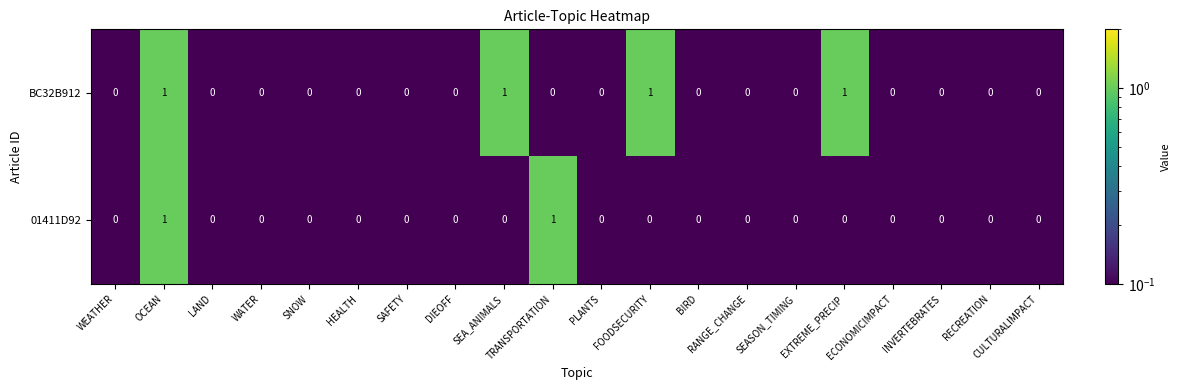

List the series in order of their overall mean, lowest first.

01411D92, BC32B912